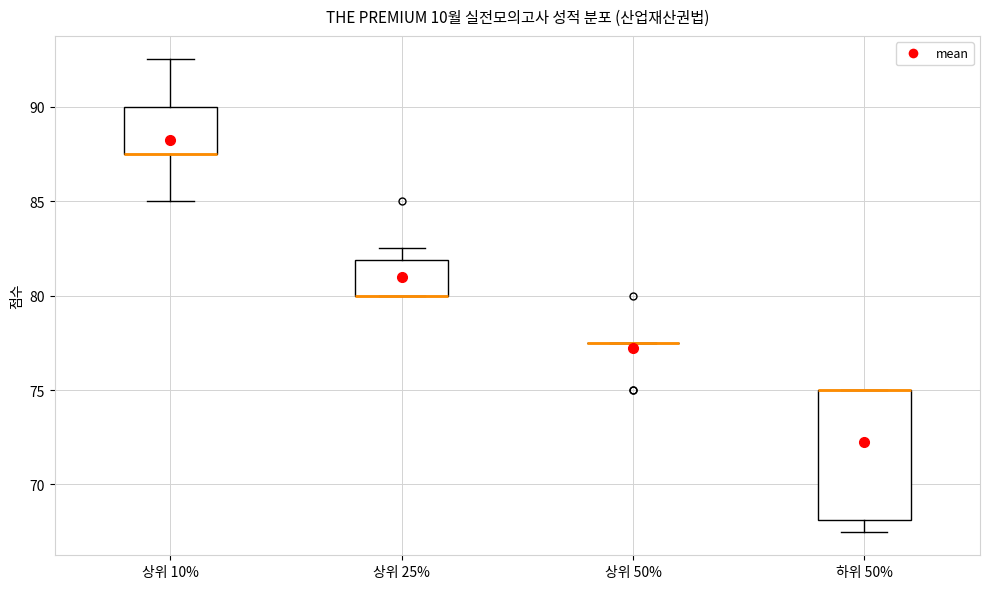

Which box is the tallest, from its lower edge to its upper edge?

하위 50%